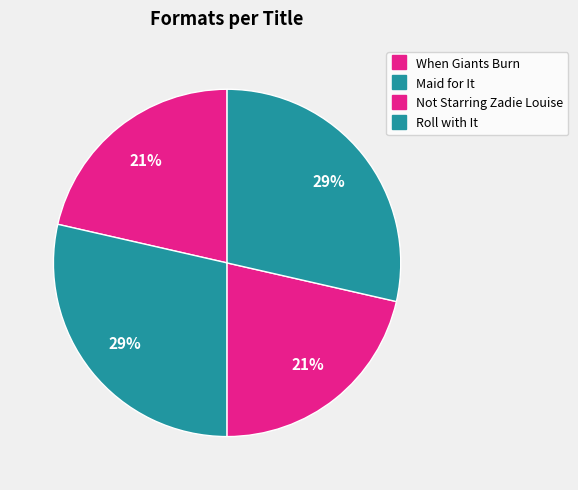

Is there a majority slice in this chart?

No